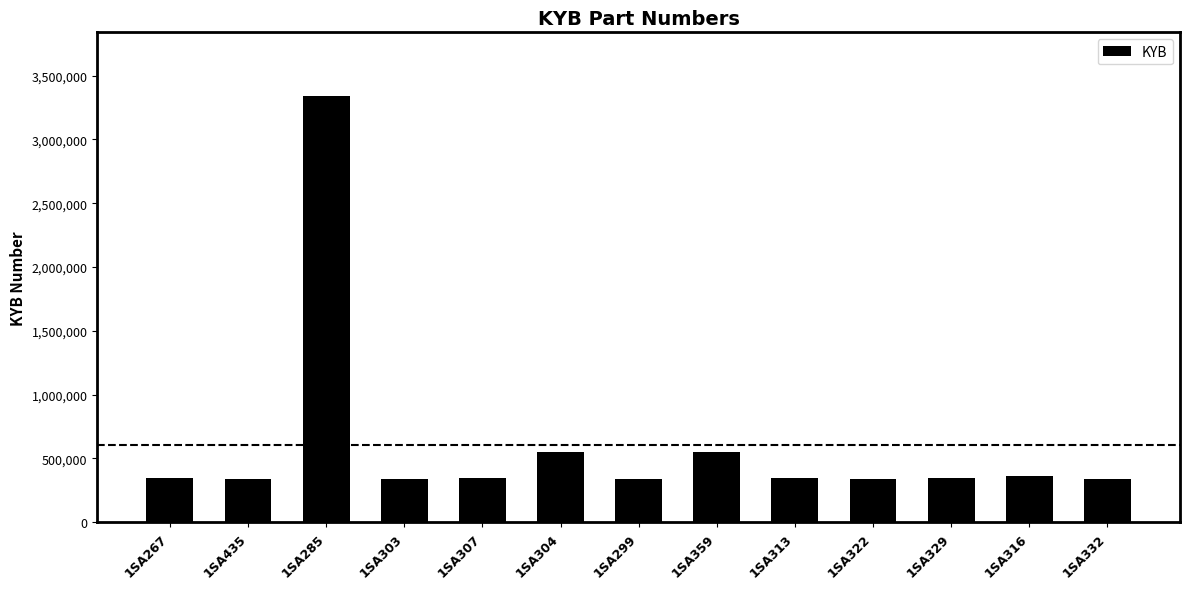

What is the change in value from 1SA307 to 1SA322?

-10425